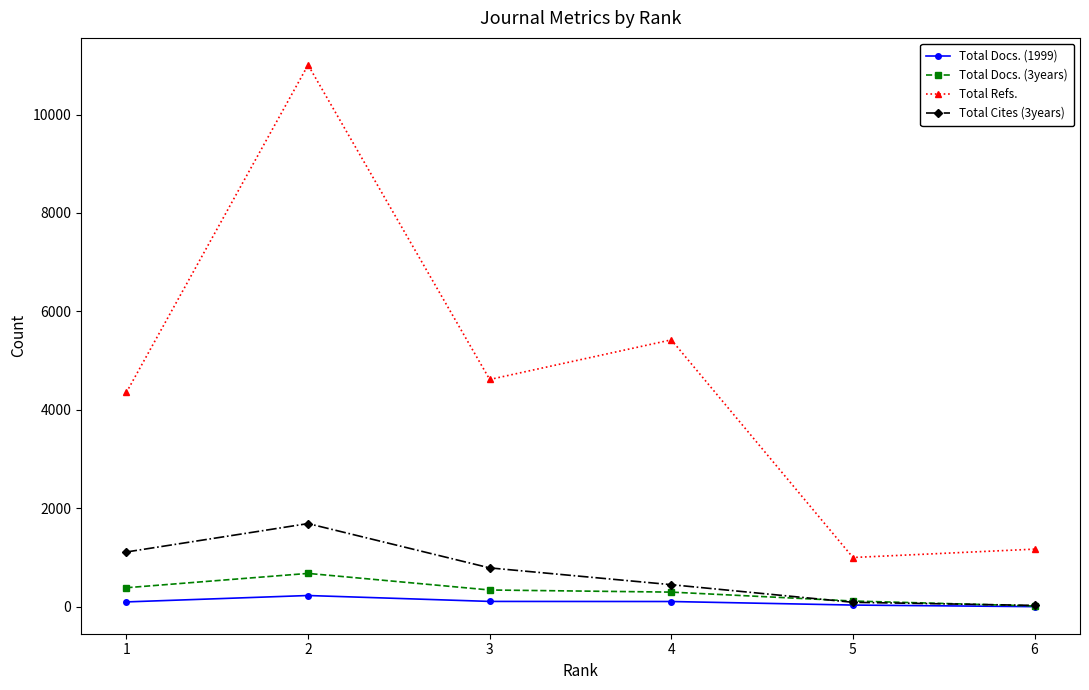

Where is Total Refs. nearest to the value 6004?

4